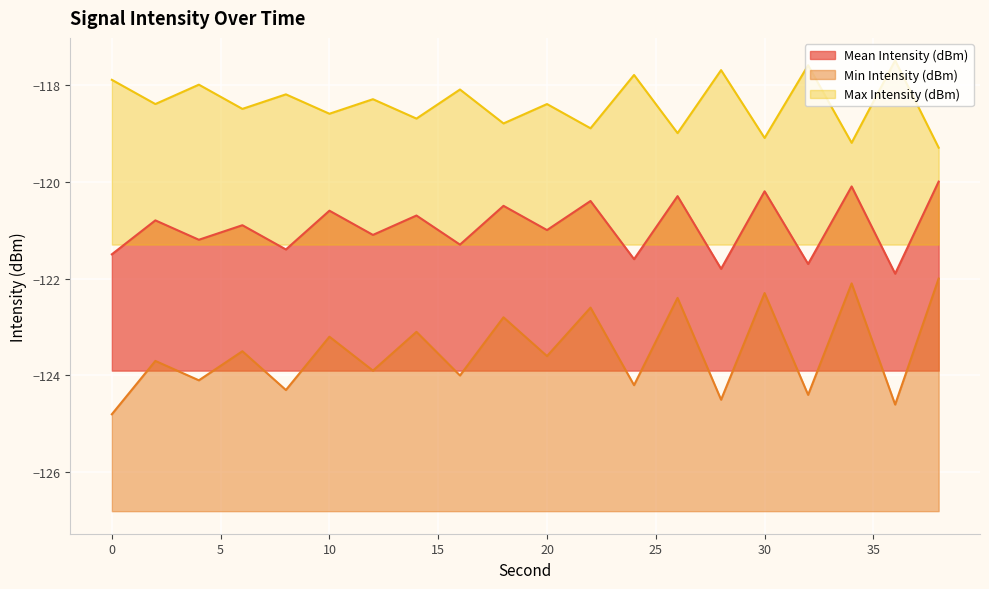

Which has a higher value, 26 or 4?

26